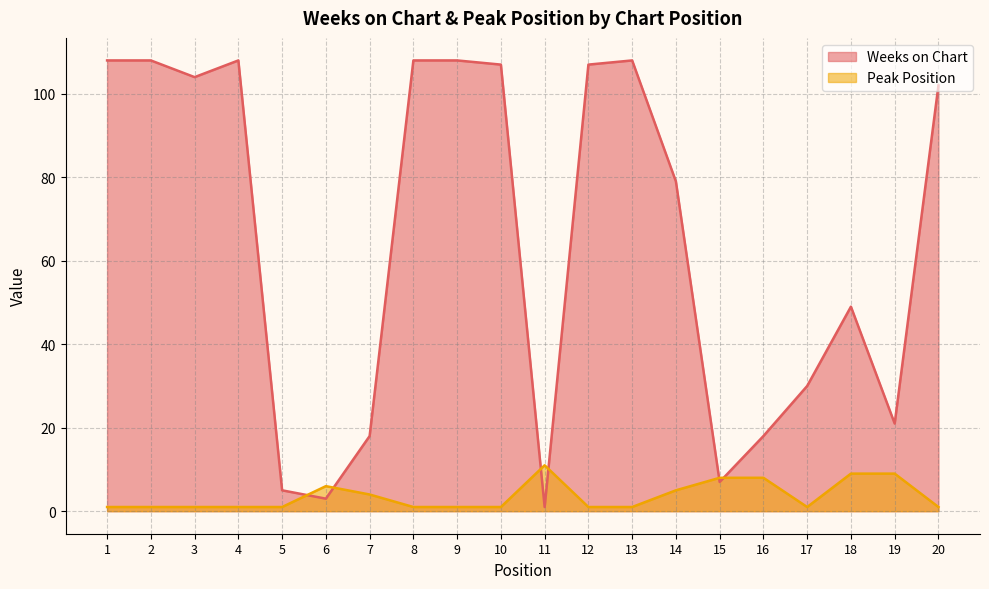

Rank the series at 12 from lowest to highest value.

Peak Position, Weeks on Chart